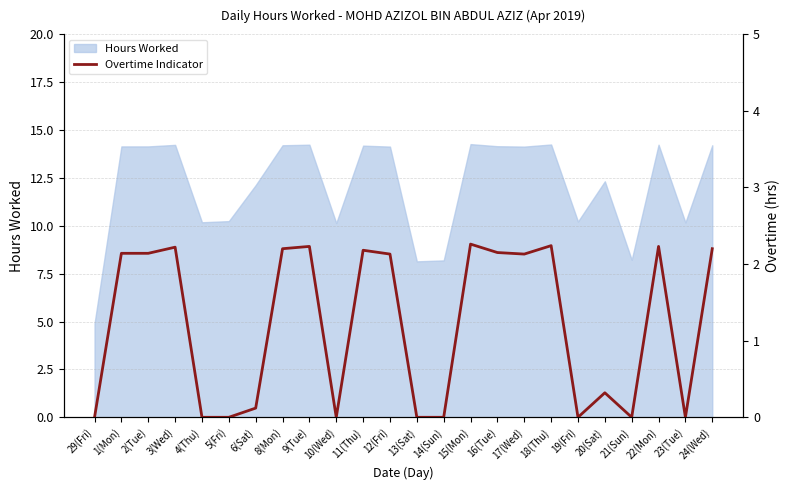

True or false: the data shows 2.1 at 12(Fri).

True